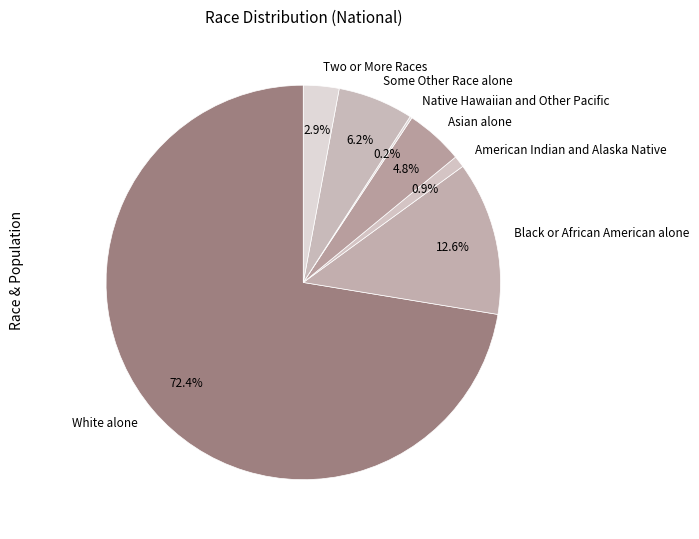

Between White alone and Some Other Race alone, which is larger?

White alone